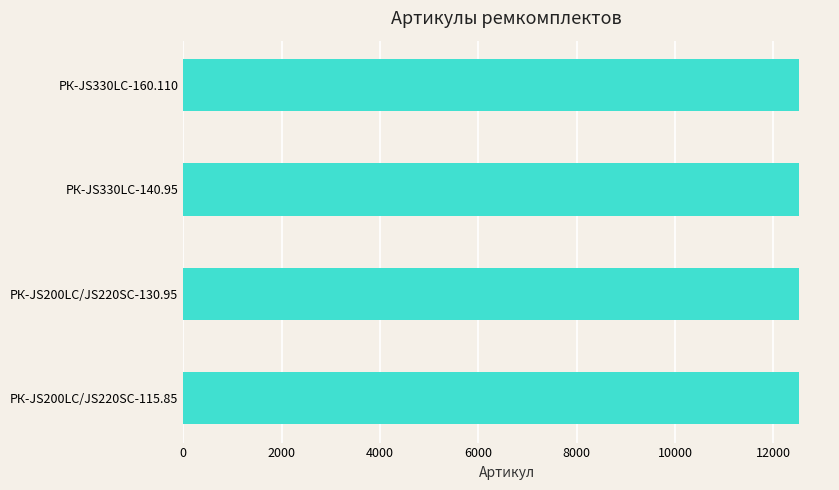

What is the sum of all values?

50094